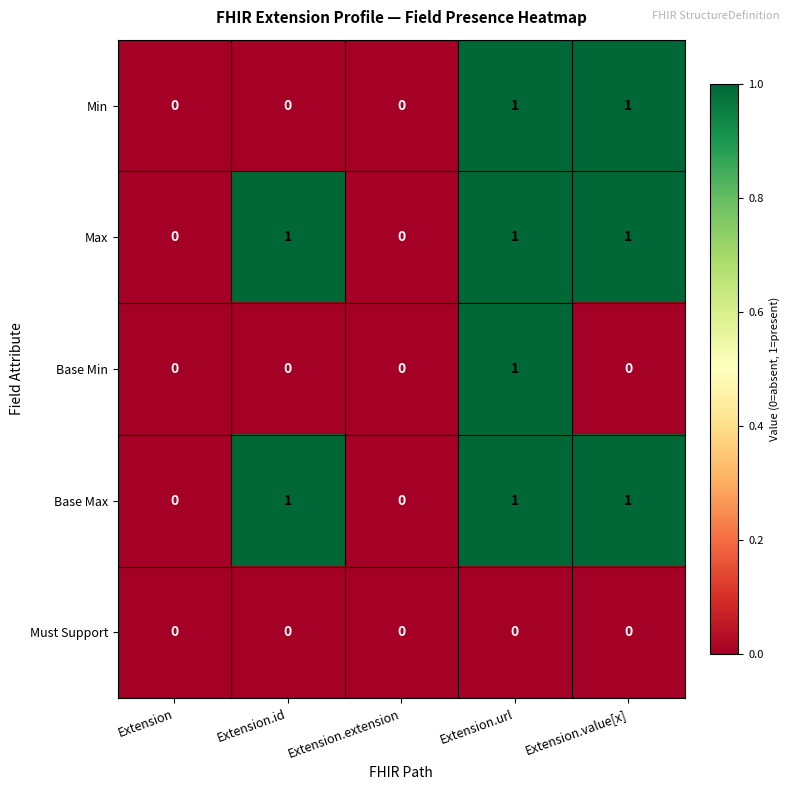

Is the value of Base Min at Extension.value[x] greater than the value of Base Max at Extension.value[x]?

No